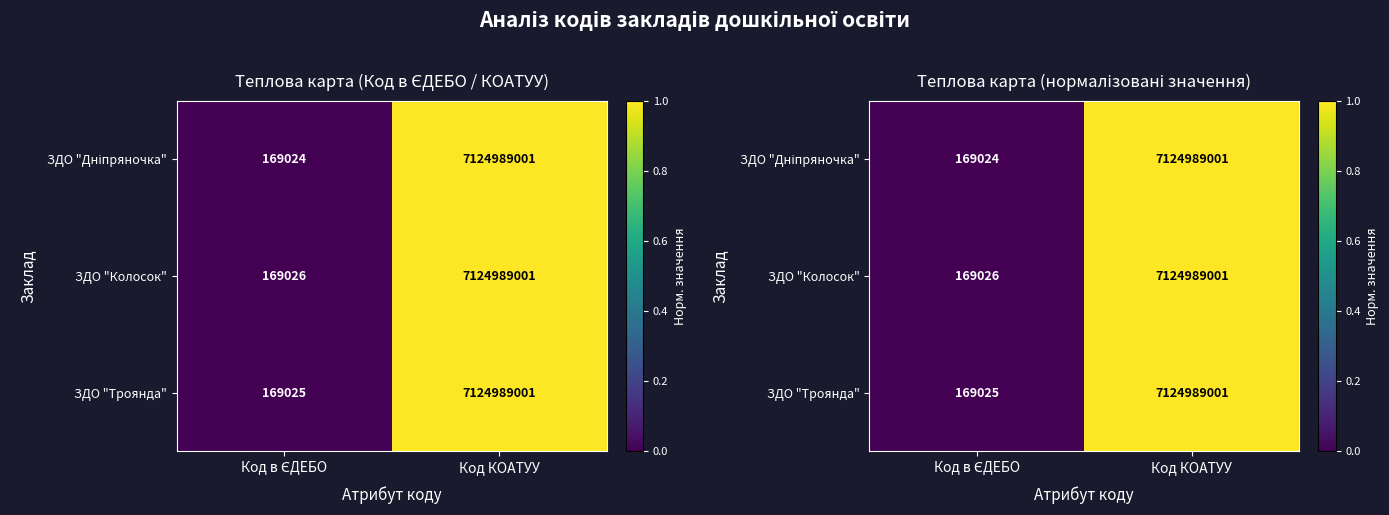

Is the value of ЗДО "Дніпряночка" at Код КОАТУУ greater than the value of ЗДО "Троянда" at Код в ЄДЕБО?

Yes